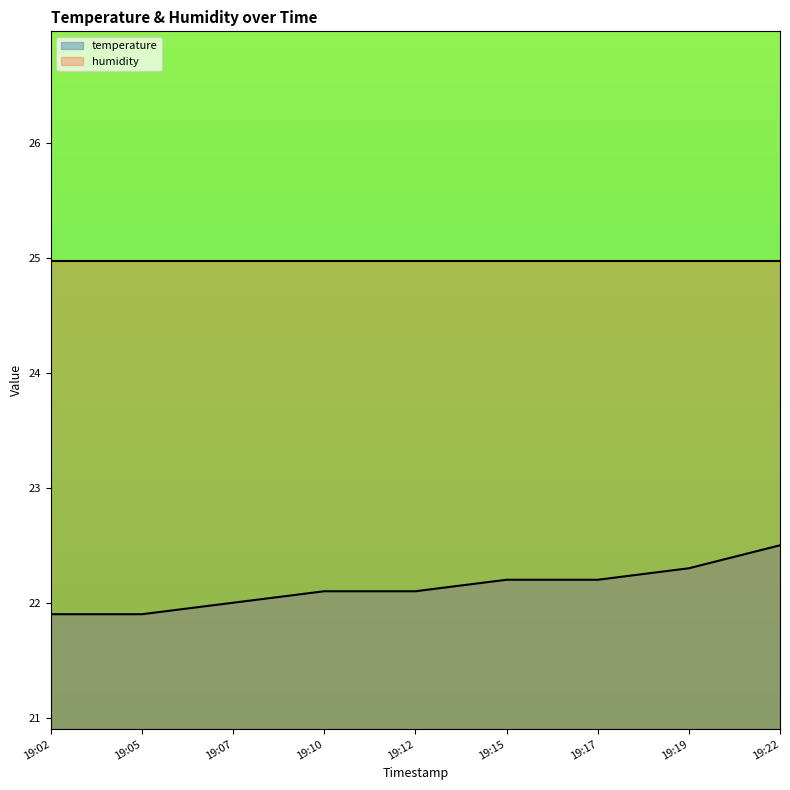

What is the maximum value shown in the chart?

25.0